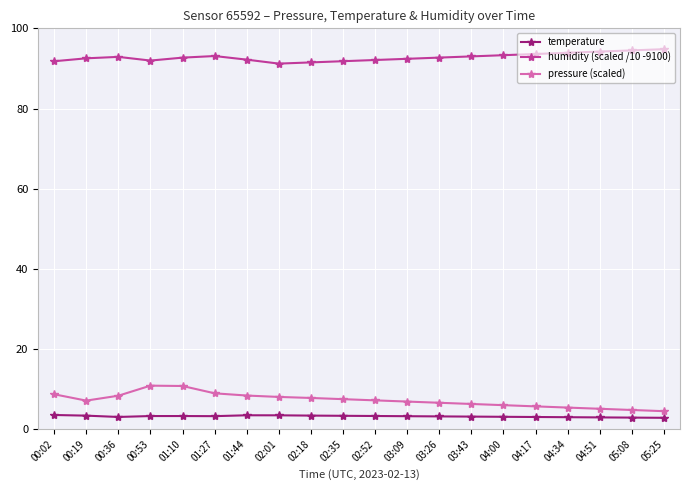

How many lines are shown in the chart?

3